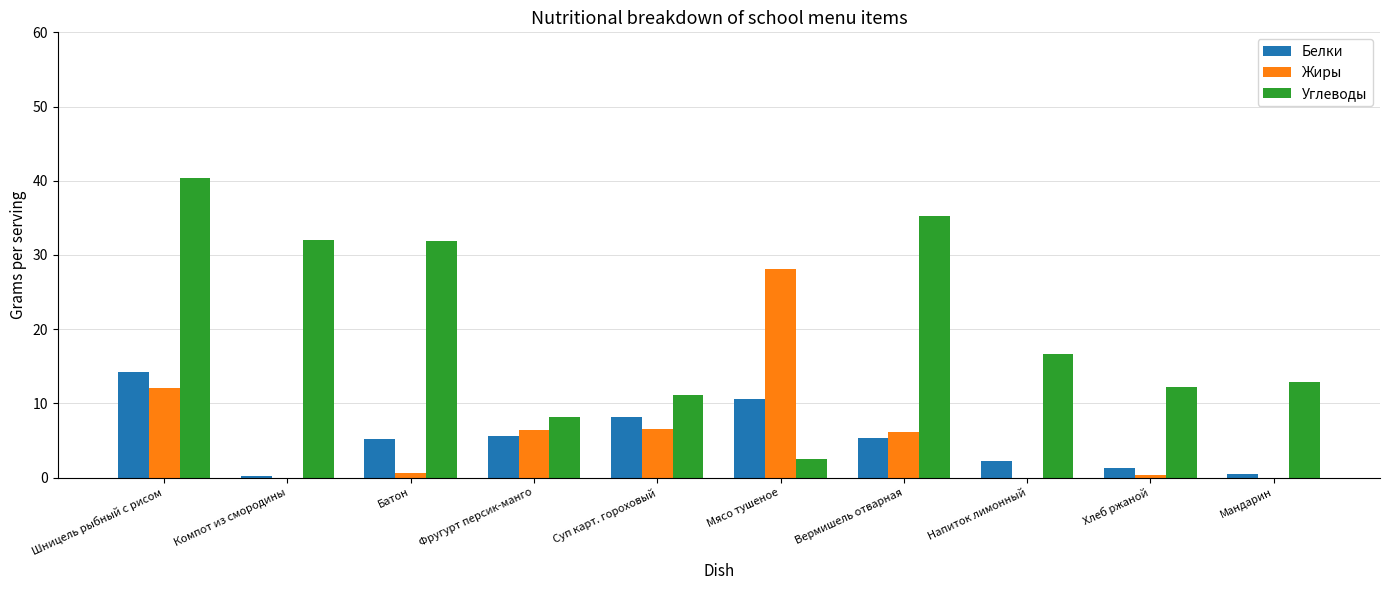

What is the sum of the Углеводы values at Суп карт. гороховый and Шницель рыбный с рисом?

51.4